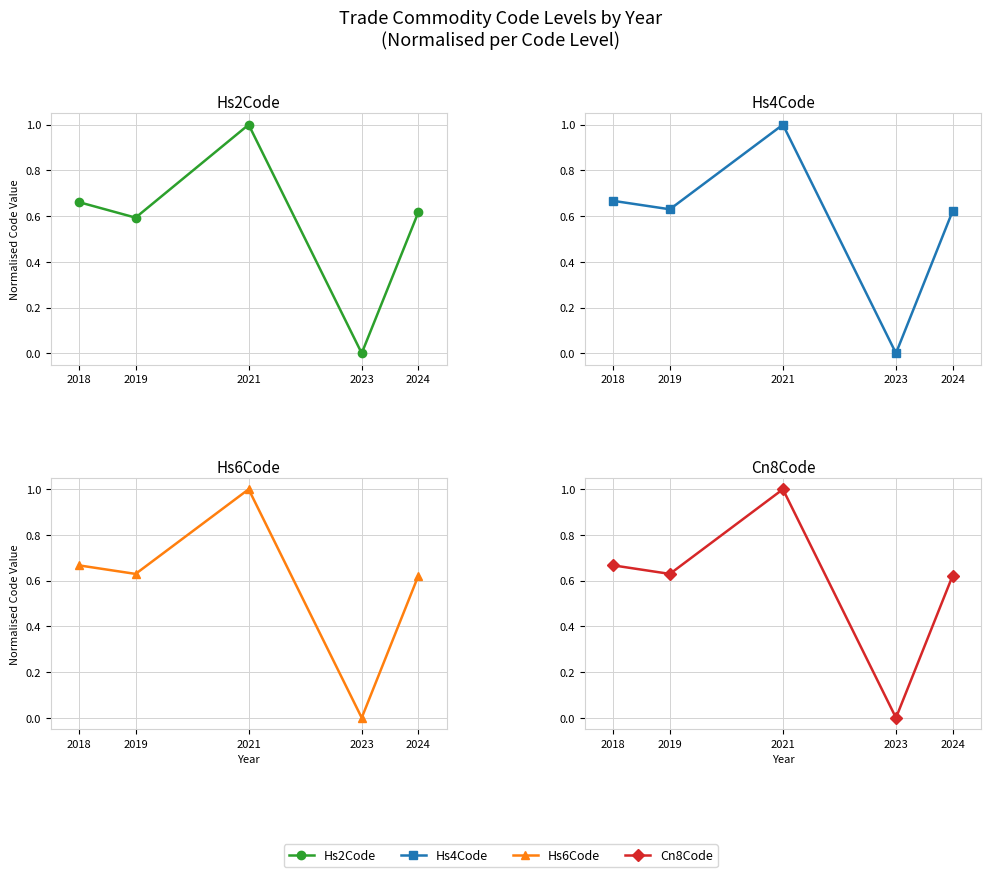

Which has a higher value, 2018 or 2019?

2018